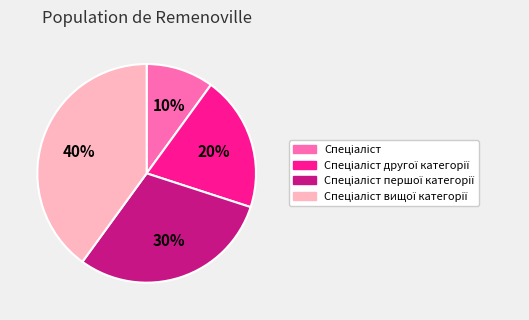

To the nearest percent, what is the difference between the largest and smallest slice percentages?

30%